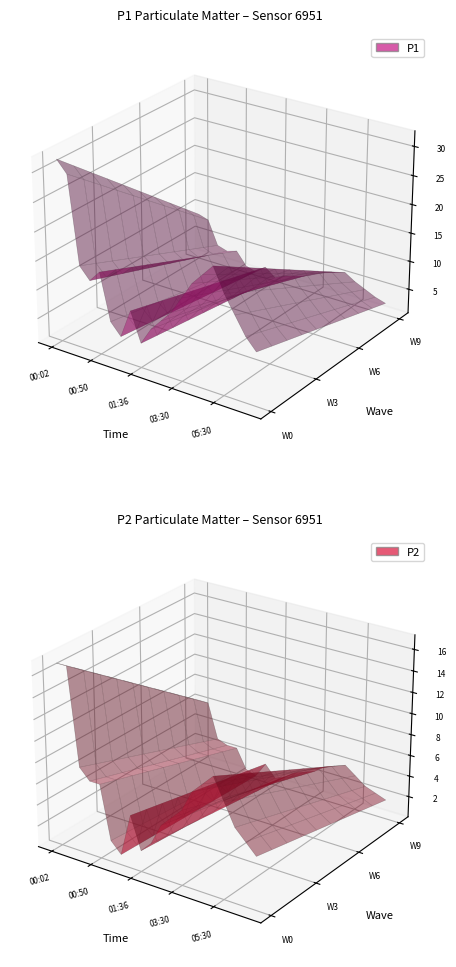

Reading left to right, what are all the values shown in this chart?

P1: 32	30	15	13	15	7	5	10	5	8	10	12	15	18	20	22	18	15	12	10
P2: 17	17	8	7	7	2	1	5	2	3	5	6	7	9	10	11	9	7	6	5